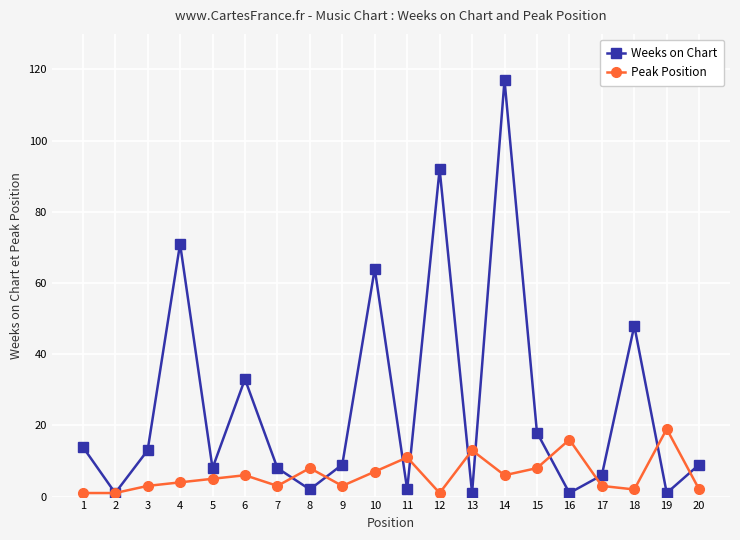

Rank the series by their maximum value, from highest to lowest.

Weeks on Chart, Peak Position